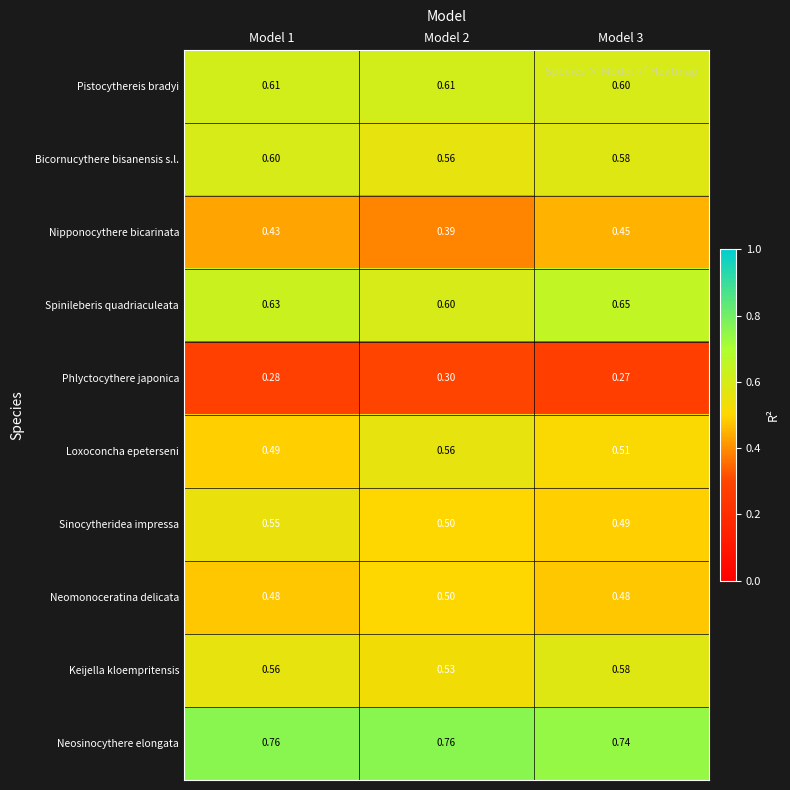

Rank the series by their maximum value, from highest to lowest.

Neosinocythere elongata, Spinileberis quadriaculeata, Pistocythereis bradyi, Bicornucythere bisanensis s.l., Keijella kloempritensis, Loxoconcha epeterseni, Sinocytheridea impressa, Neomonoceratina delicata, Nipponocythere bicarinata, Phlyctocythere japonica